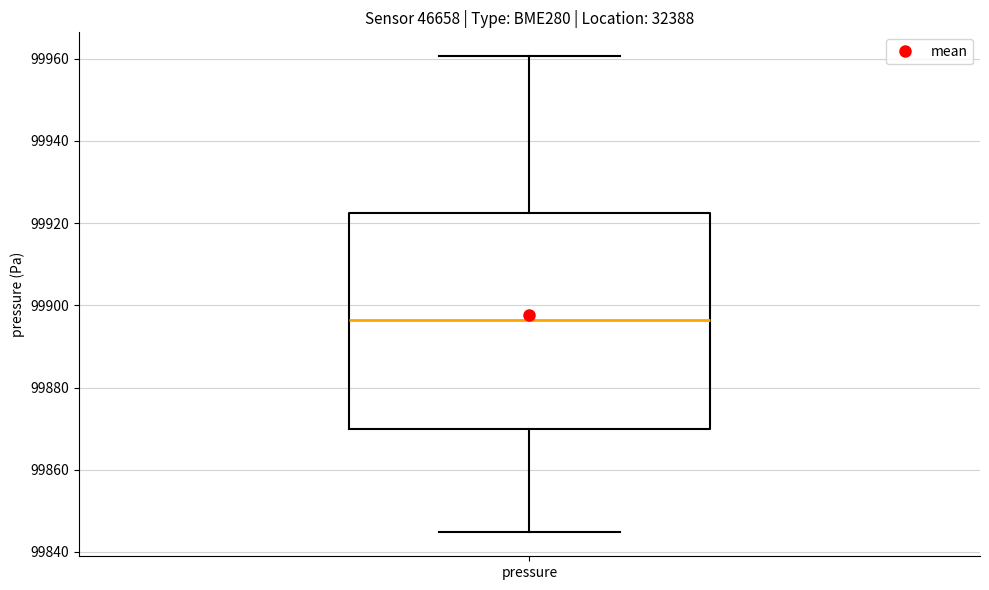

Where is the upper edge of the box for pressure on the y-axis? The values are not printed on the chart, so give them approximately, as read against the axis.

99922